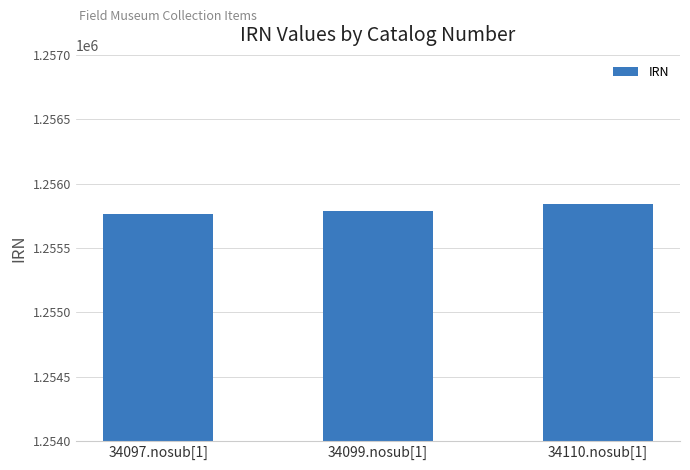

What is the sum of the values at 34099.nosub[1] and 34097.nosub[1]?

2511549